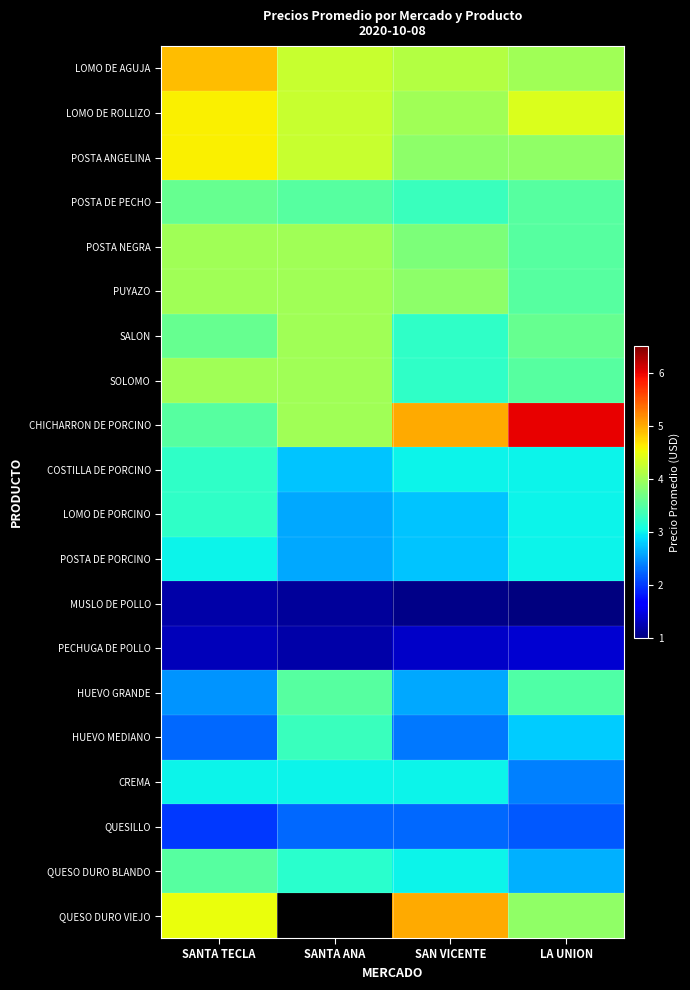

Which has a higher value, SANTA TECLA or LA UNION?

SANTA TECLA